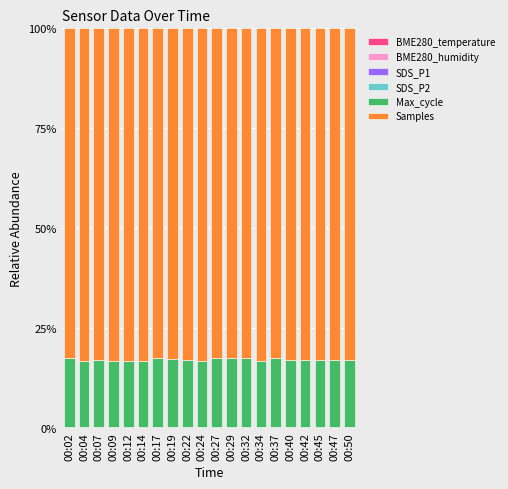

How many categories are shown in the chart?

20